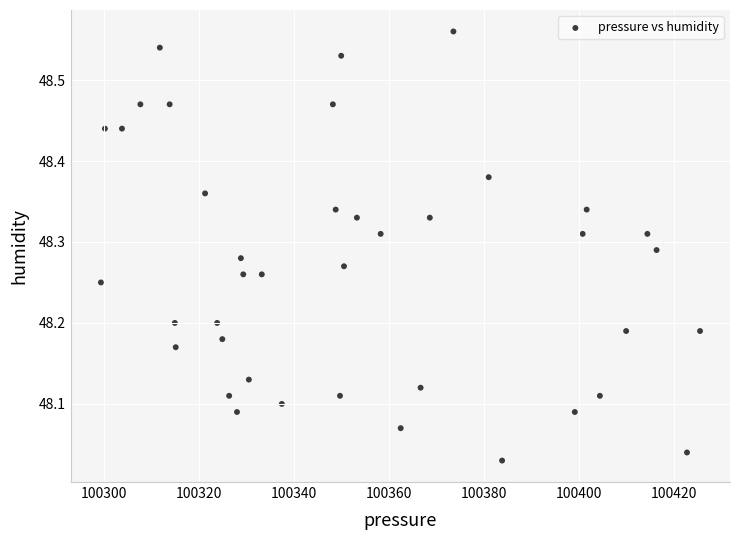

What is the range of X values (max minus min)?

126.1